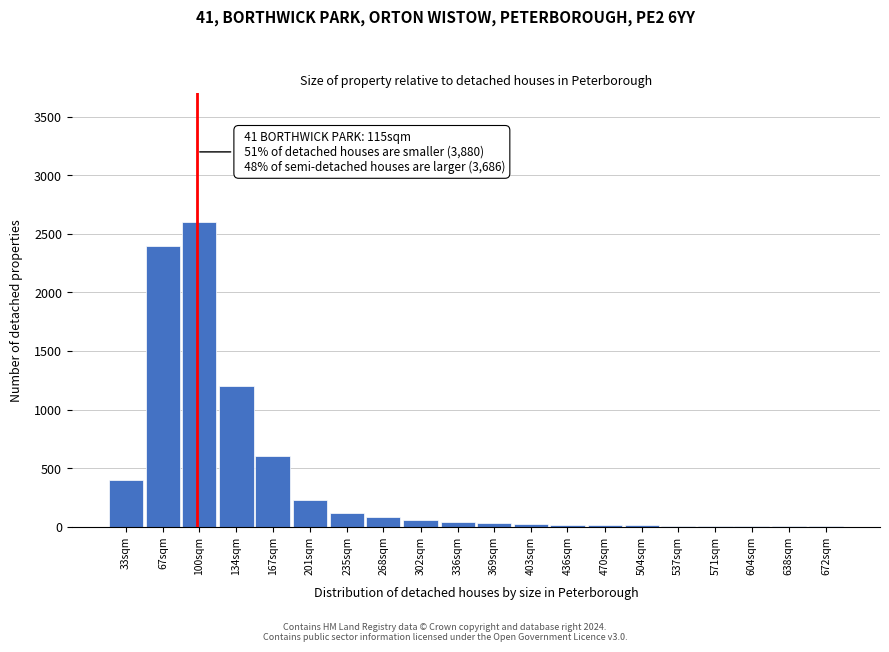

True or false: the data shows 1224 at 100sqm.

False